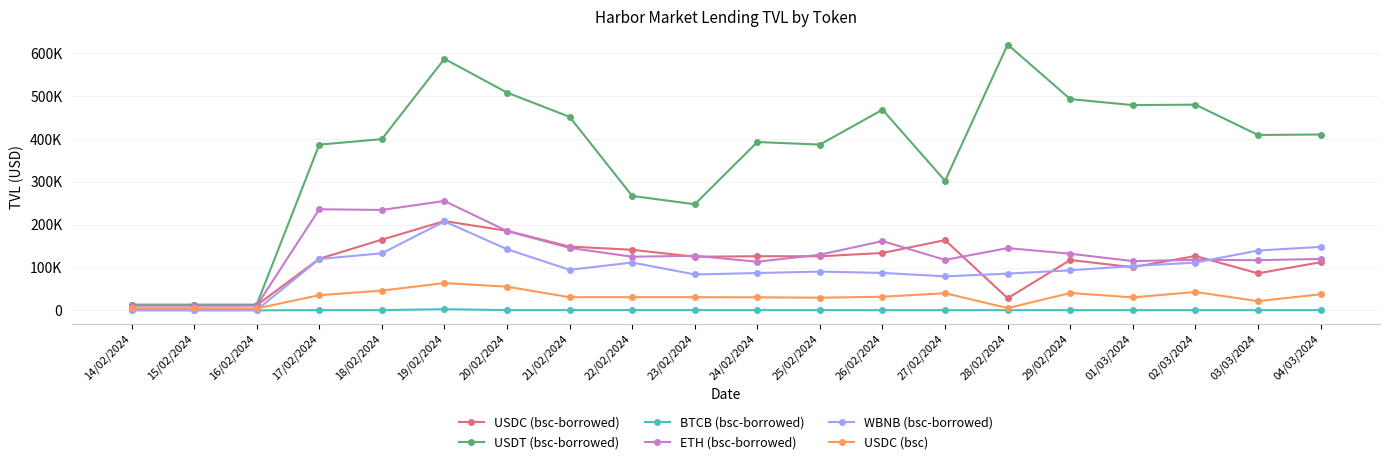

At how many categories does at least one series exceed 520877?

2